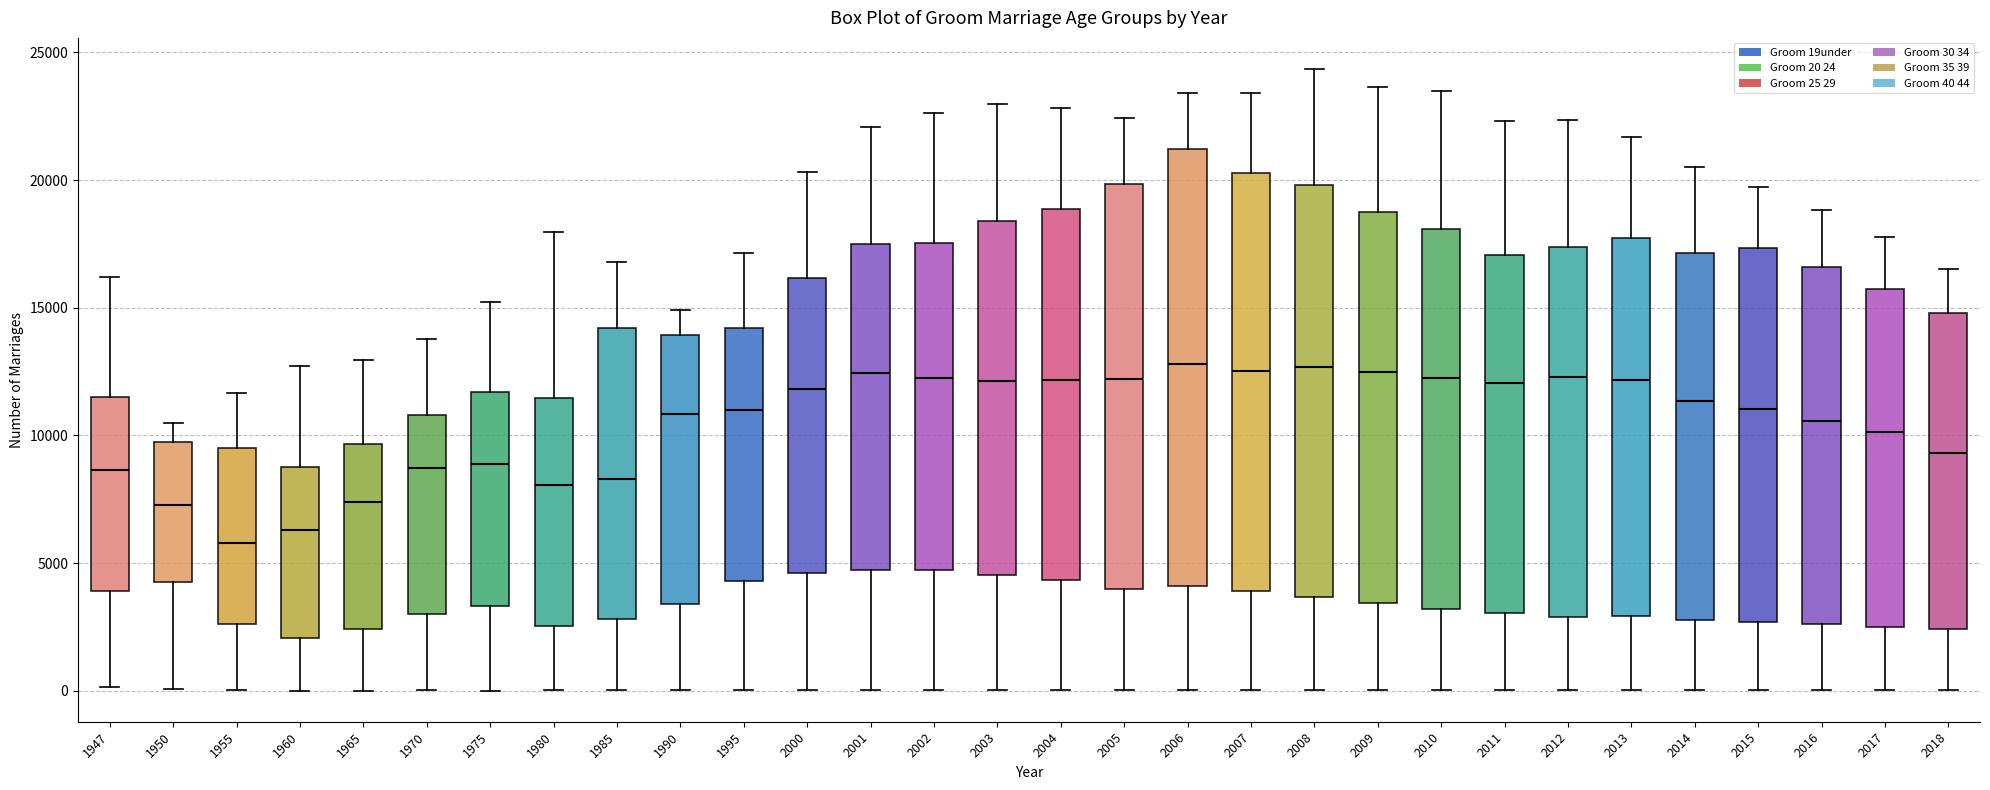

Where is the upper edge of the box at x = 2011 on the y-axis? The values are not printed on the chart, so give them approximately, as read against the axis.

17000